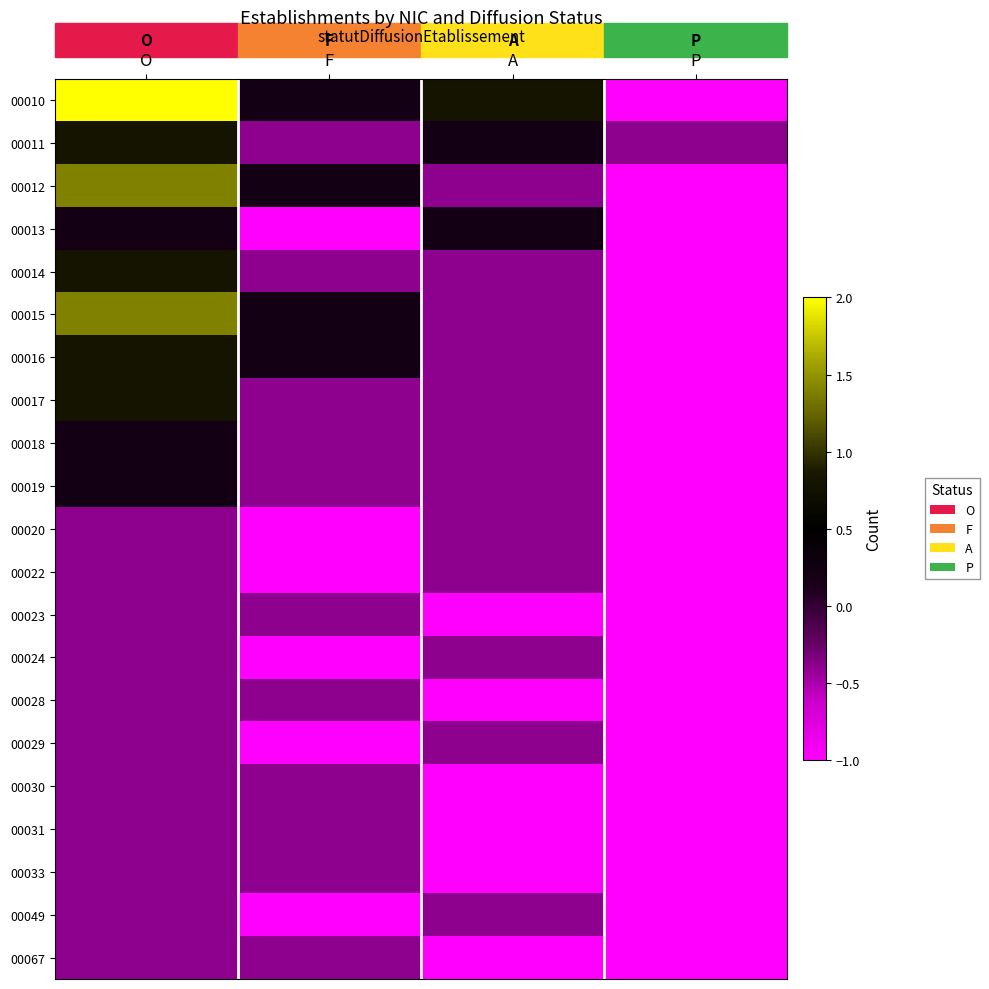

At P, list the series in order from smallest to largest.

00010, 00012, 00013, 00014, 00015, 00016, 00017, 00018, 00019, 00020, 00022, 00023, 00024, 00028, 00029, 00030, 00031, 00033, 00049, 00067, 00011